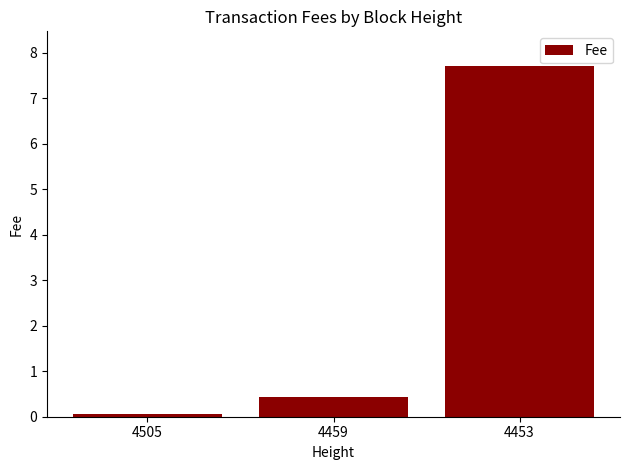

Is it true that the value at 4459 is 0.4?

True